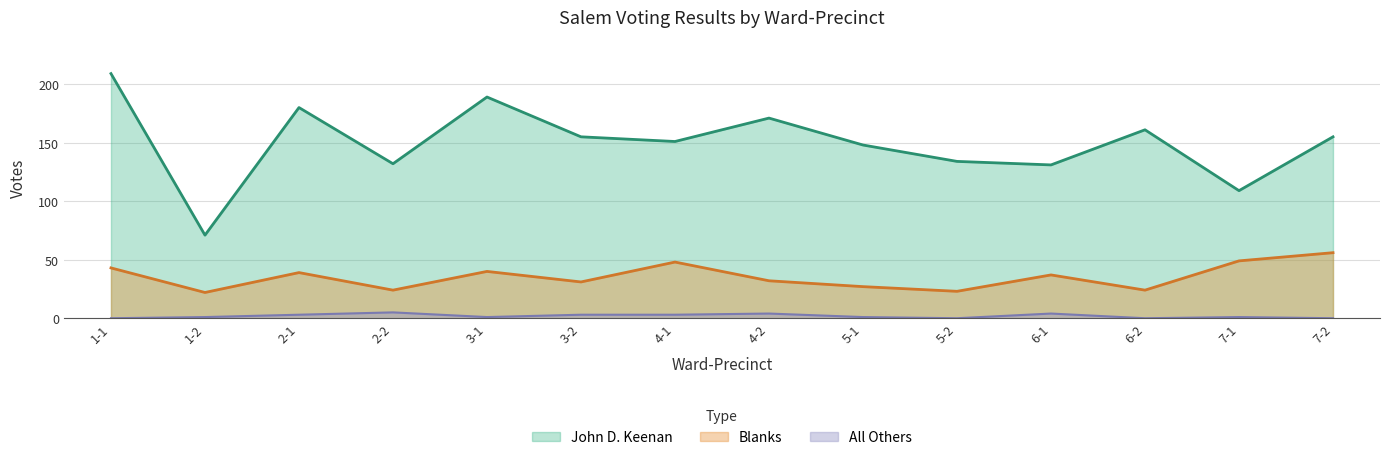

Rank the series by their average value, from lowest to highest.

All Others, Blanks, John D. Keenan